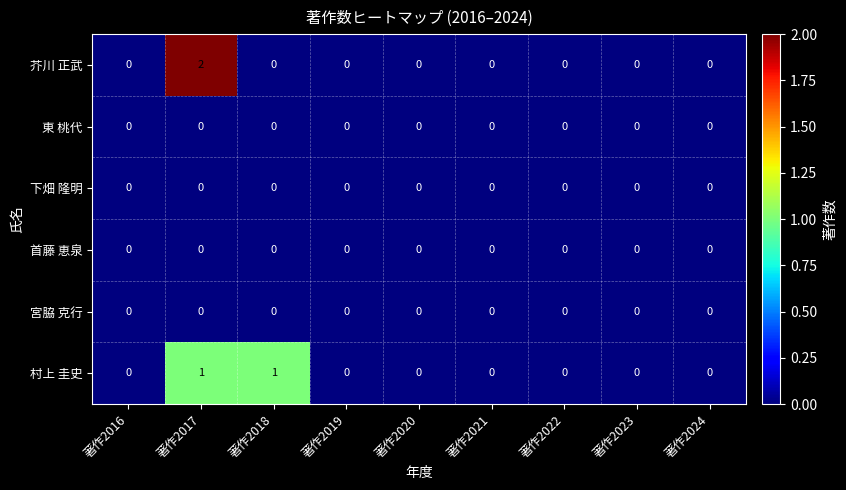

What is the spread (max minus min) of values at 著作2018?

1